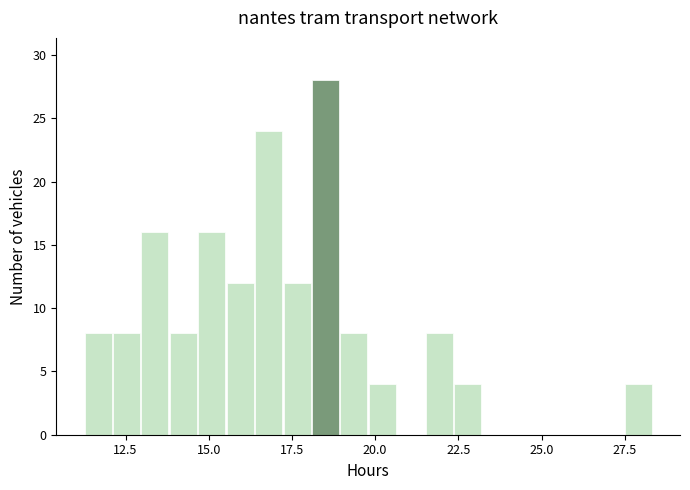

Around what value on the x-axis is the tallest bar? Give the approximate position of its centre, as read against the axis.

18.5